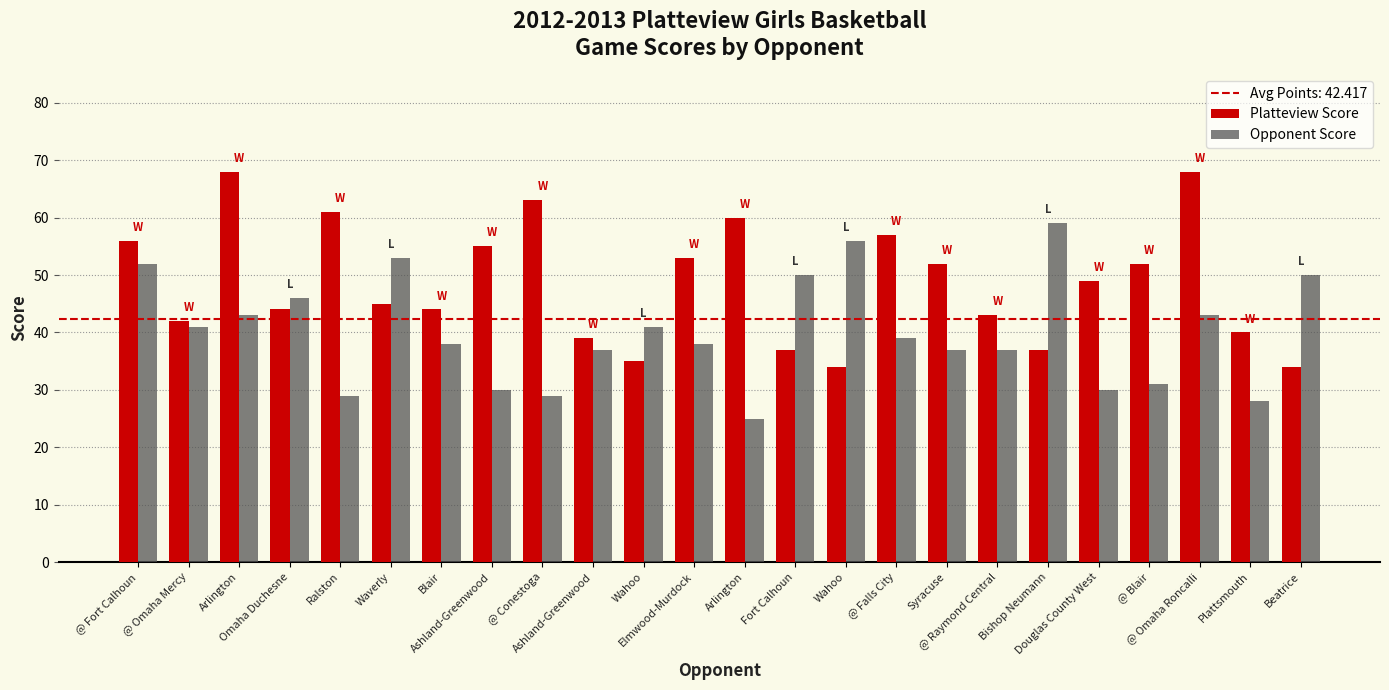

Are the bars grouped side by side (vs. stacked)?

Yes